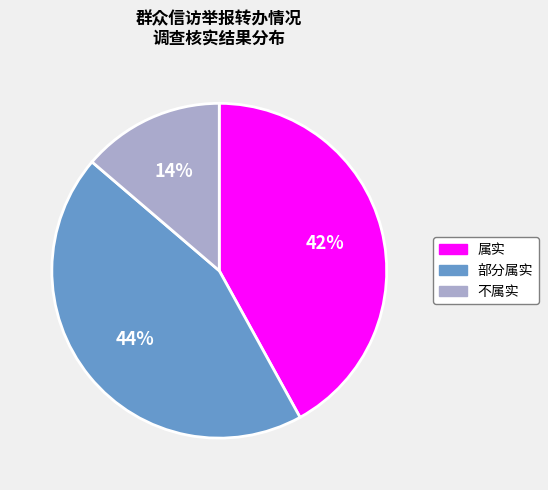

Between 不属实 and 属实, which is larger?

属实